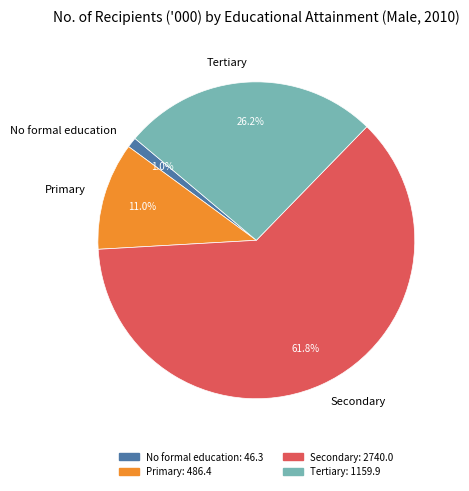

What is the largest slice in the pie chart?

Secondary